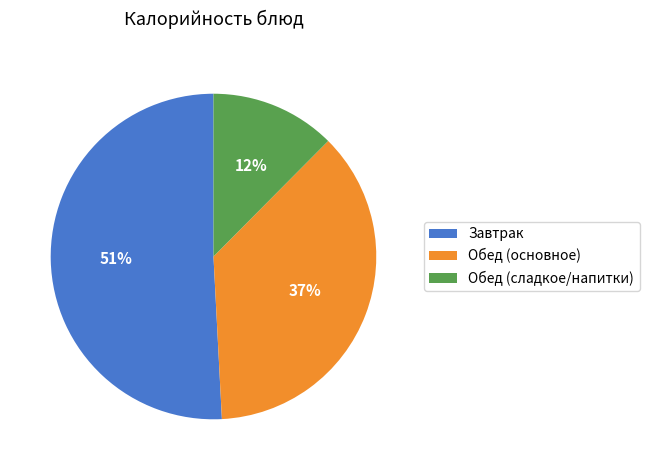

To the nearest percent, what percentage of the pie is Завтрак?

51%